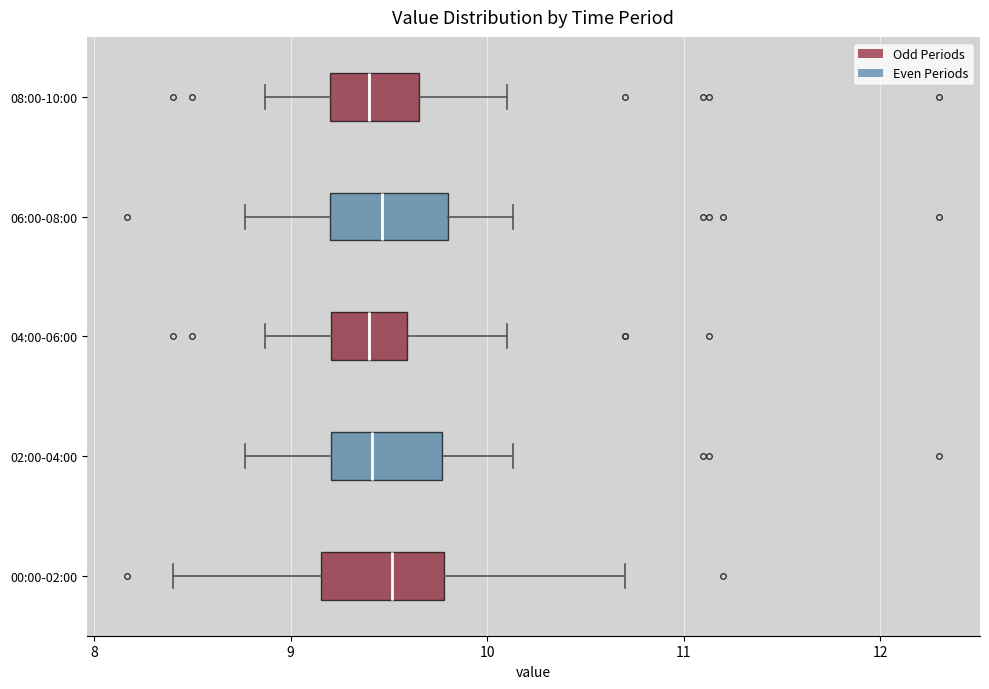

Reading bottom to top, transcribe this box plot: for each box, give where its median line is, the range the box spans, and where its two whiskers end, as read against the x-axis. The values are not printed on the chart, so give them approximately, as read against the axis.

00:00-02:00: median 9.5, box 9.2 to 9.8, whiskers 8.4 to 10.7
02:00-04:00: median 9.4, box 9.2 to 9.8, whiskers 8.8 to 10.1
04:00-06:00: median 9.4, box 9.2 to 9.6, whiskers 8.9 to 10.1
06:00-08:00: median 9.5, box 9.2 to 9.8, whiskers 8.8 to 10.1
08:00-10:00: median 9.4, box 9.2 to 9.7, whiskers 8.9 to 10.1